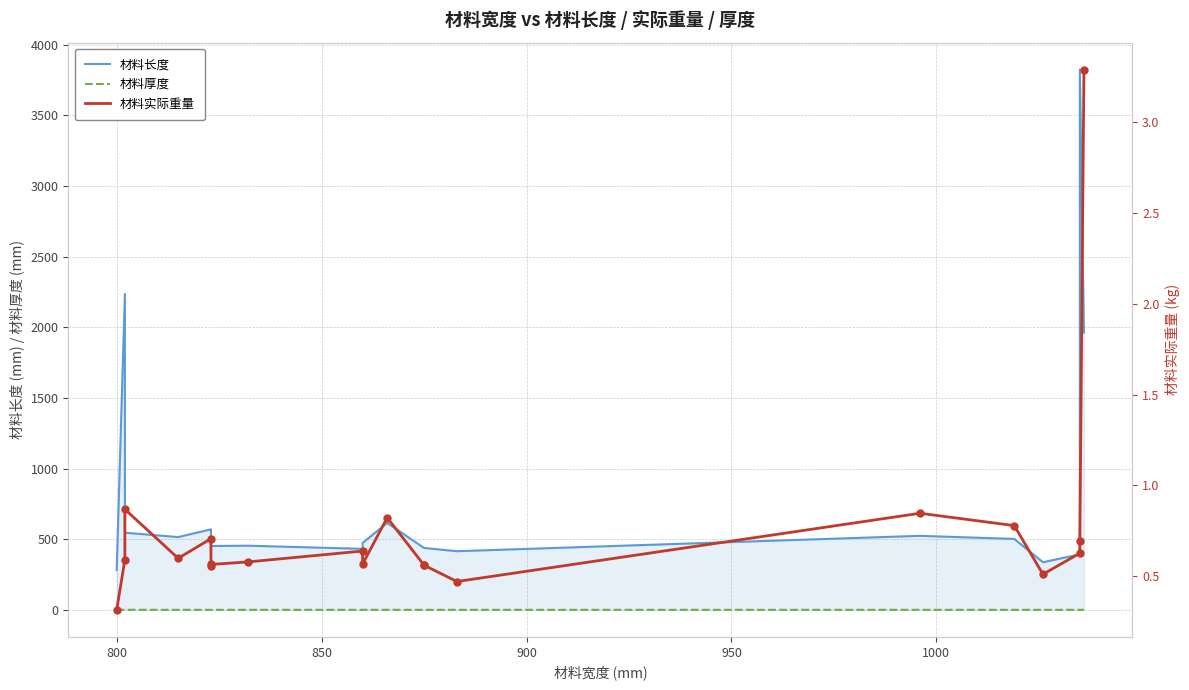

List the series in order of their peak value, highest first.

材料长度, 材料实际重量, 材料厚度